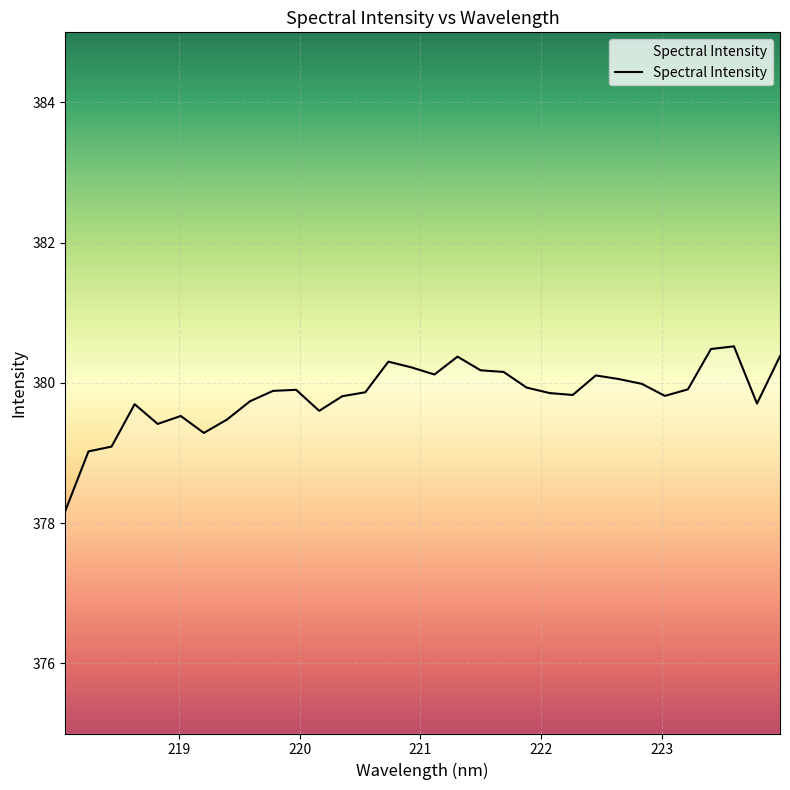

What is the minimum value shown in the chart?

378.2